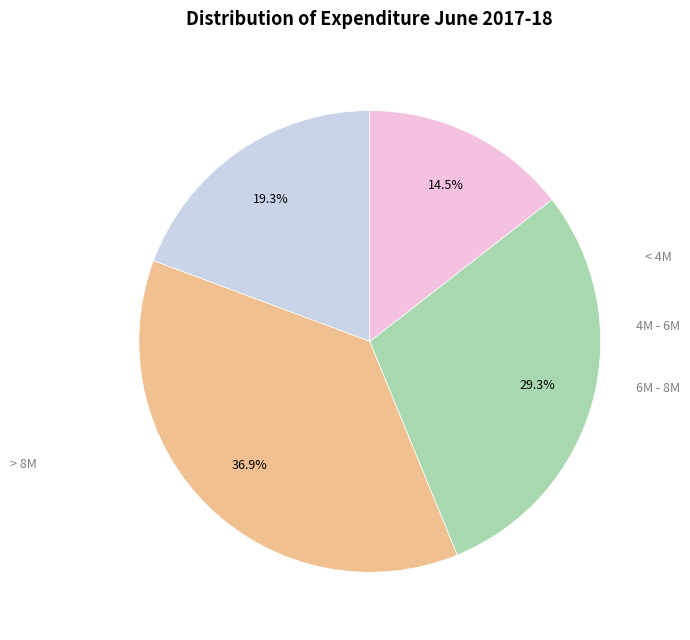

Is there a majority slice in this chart?

No